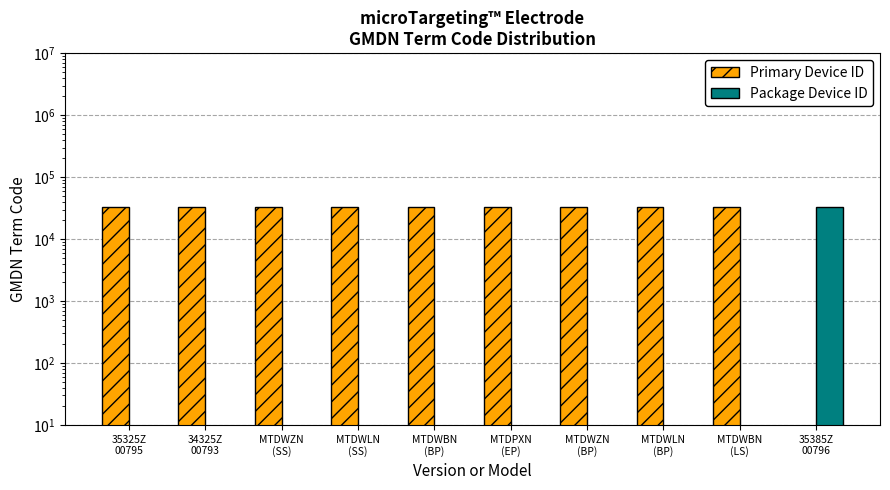

What is the sum of the Primary Device ID values at 35385Z
00796 and MTDWZN
(SS)?

32556